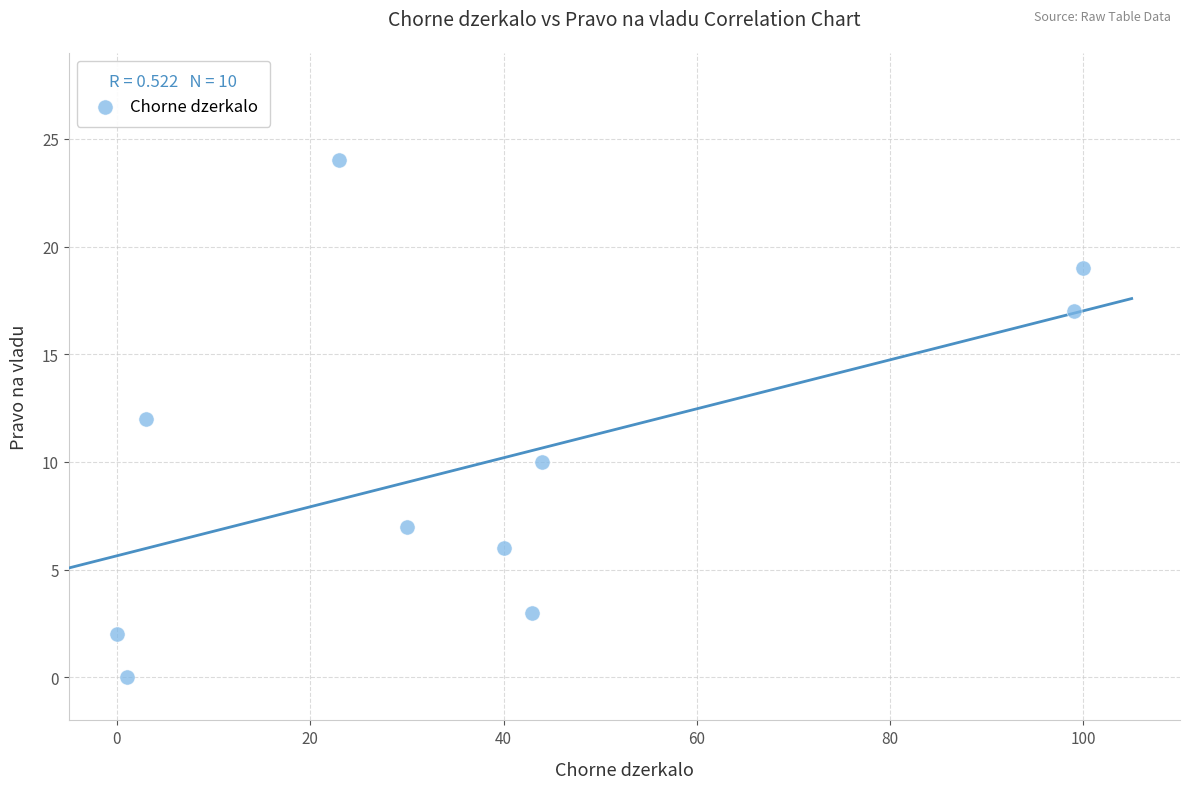

What is the average X value?

38